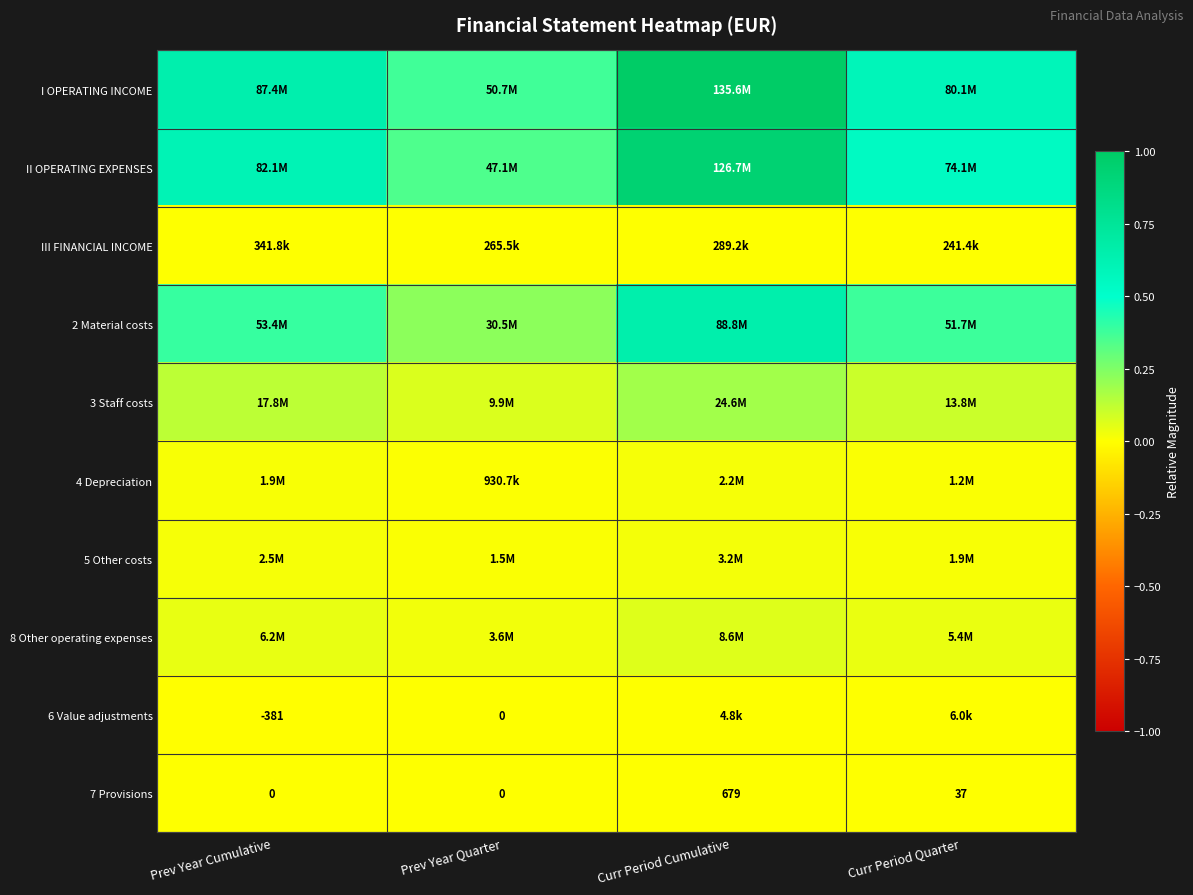

Count the number of data series in this chart.

10